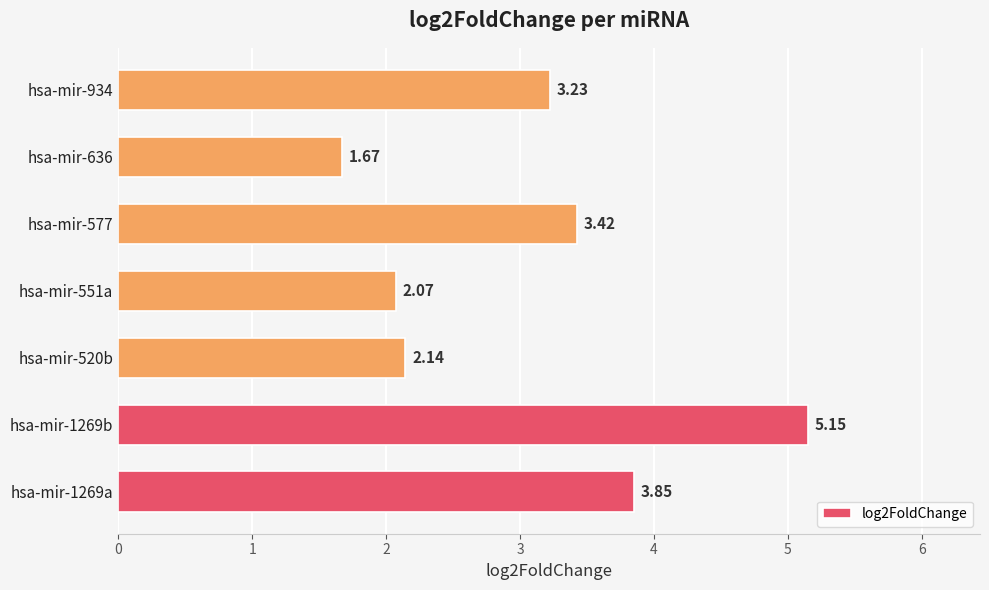

What is the sum of the values at hsa-mir-577 and hsa-mir-551a?

5.5